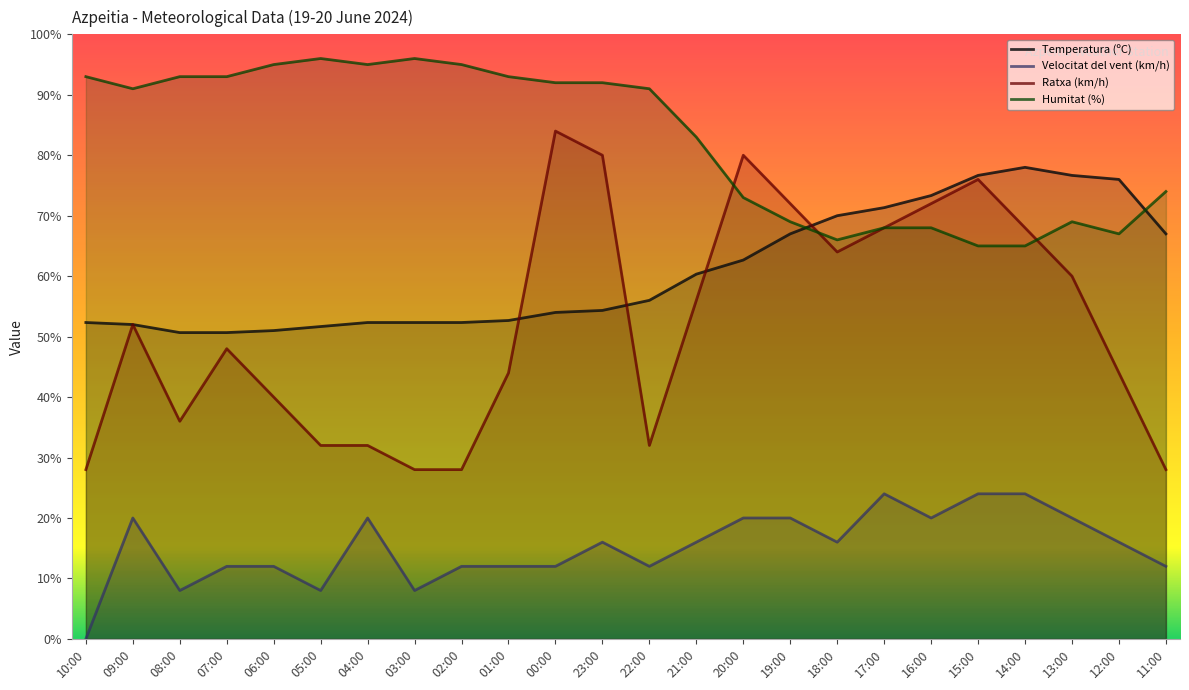

Does the chart display data point markers on the line(s)?

No